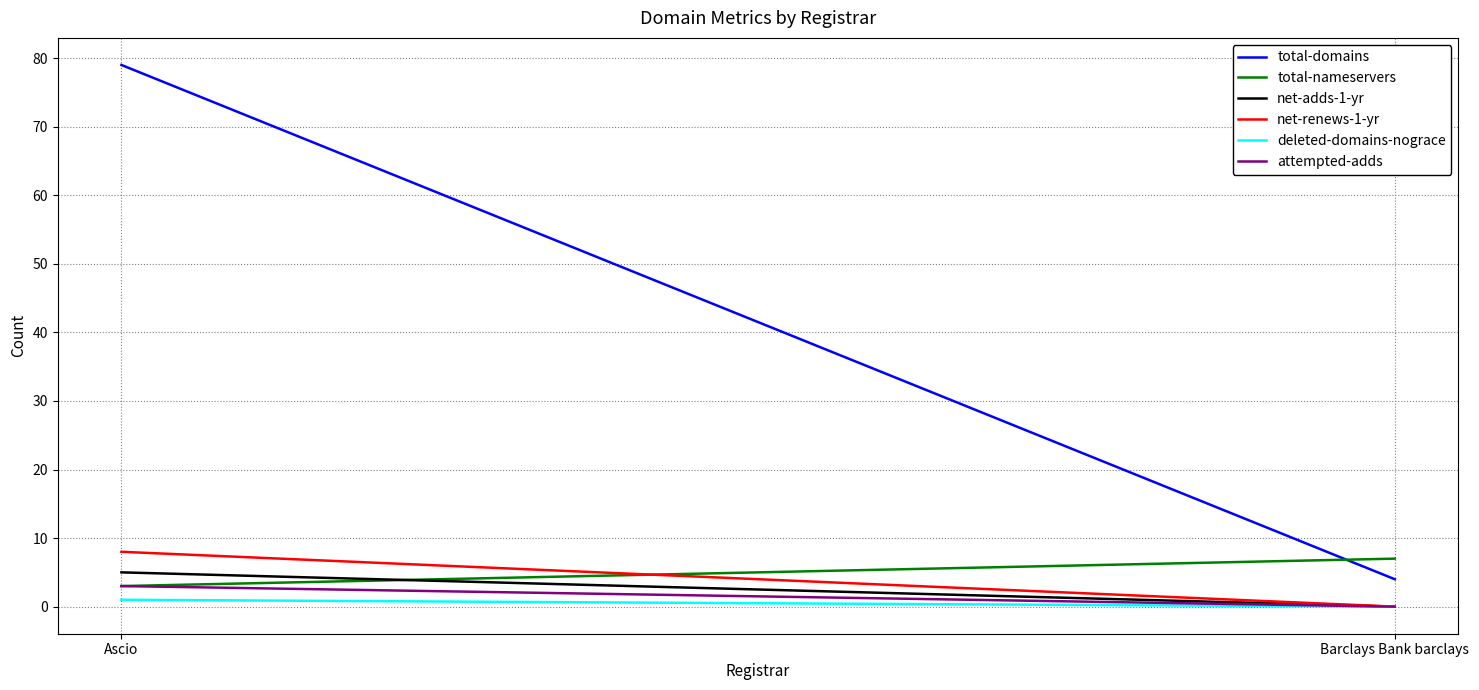

What is the label of the 2nd point from the left?

Barclays Bank barclays